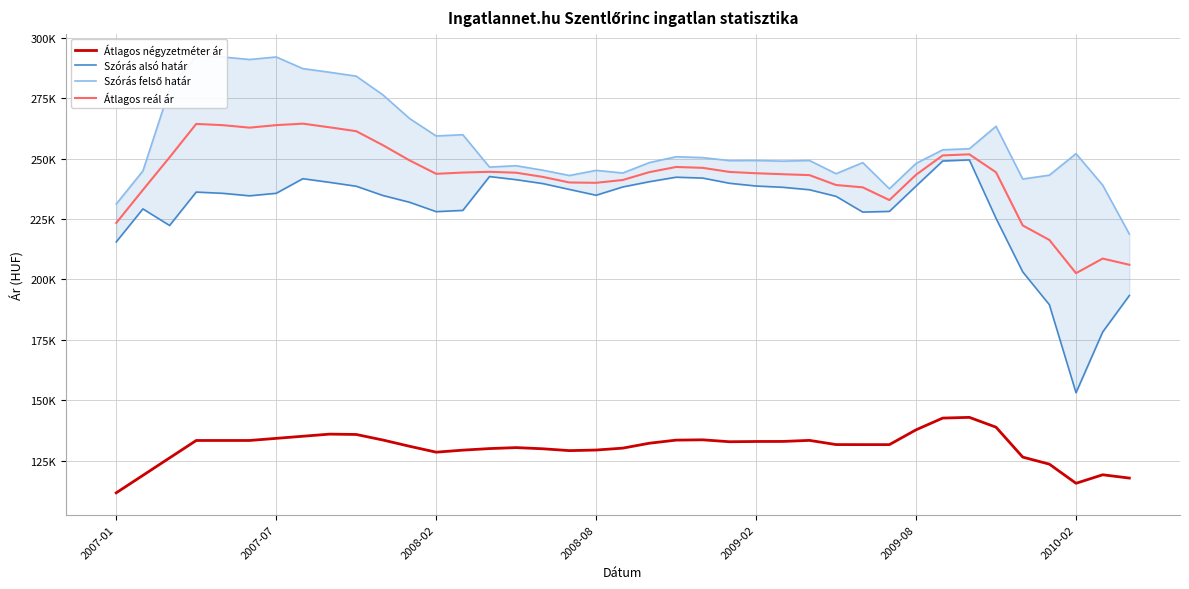

True or false: Szórás alsó határ and Szórás felső határ intersect in this chart.

False